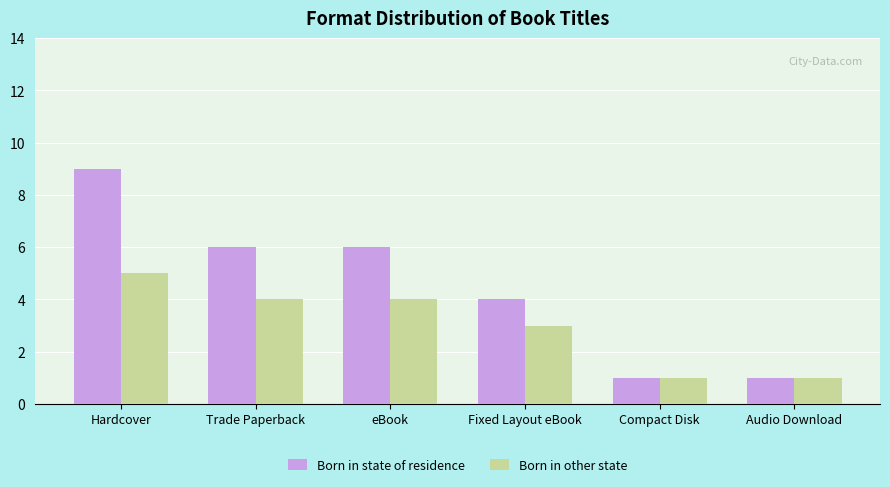

What is the smallest value displayed?

1